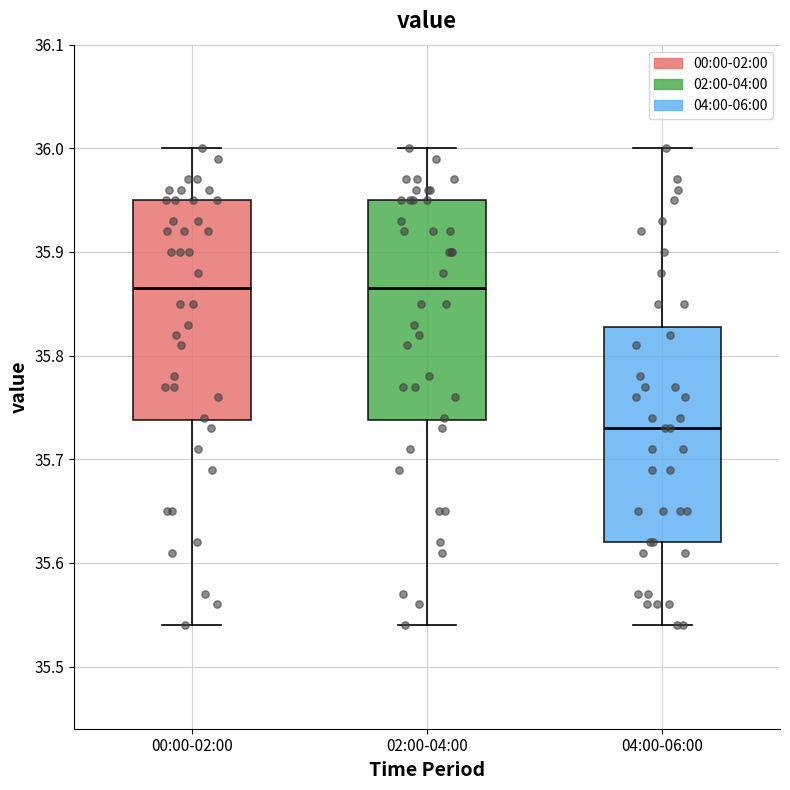

Which box has the lowest median line?

04:00-06:00